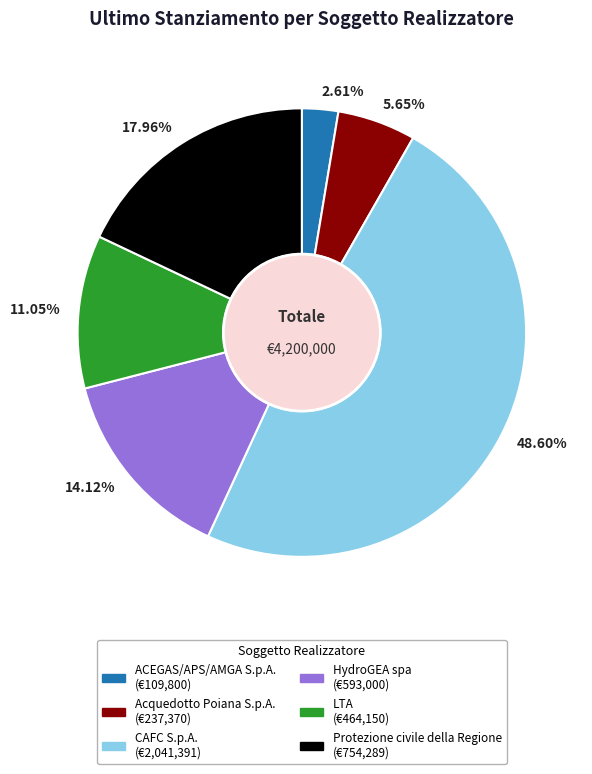

Is it true that LTA is 5% of the pie?

False